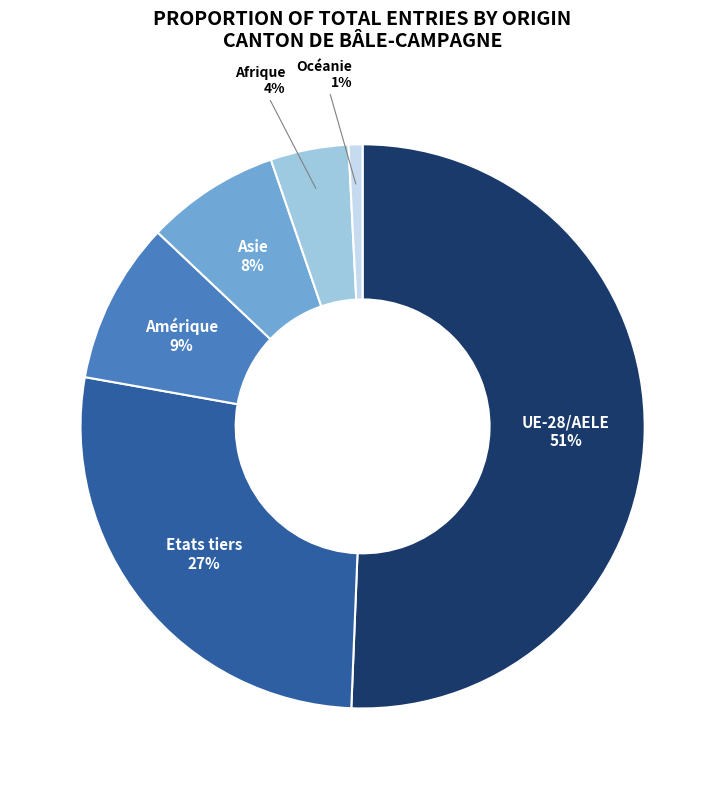

Combined, do UE-28/AELE and Amérique account for over 50%?

Yes